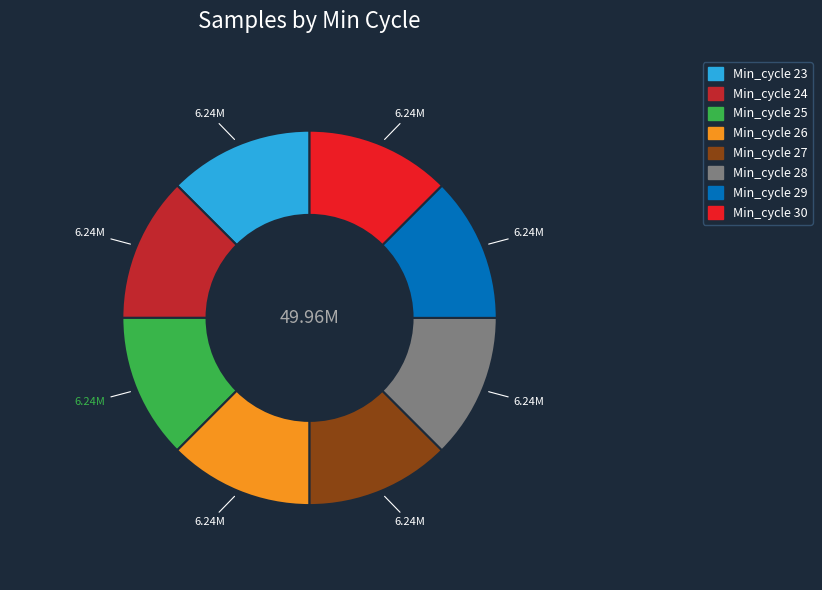

Does any single category account for the majority?

No